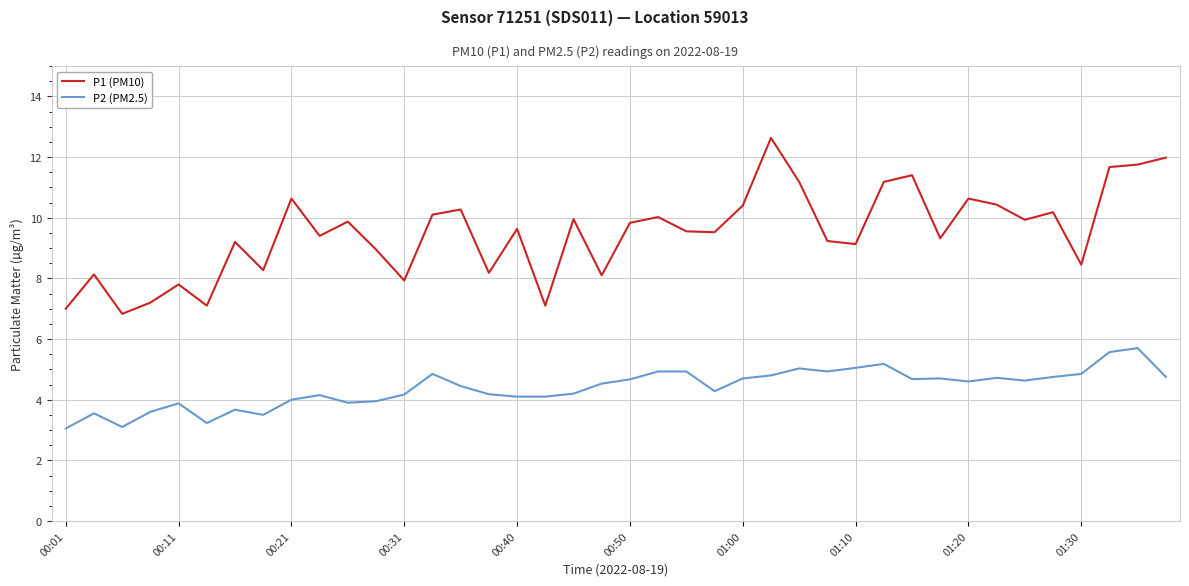

True or false: P1 (PM10) and P2 (PM2.5) cross at least once.

False